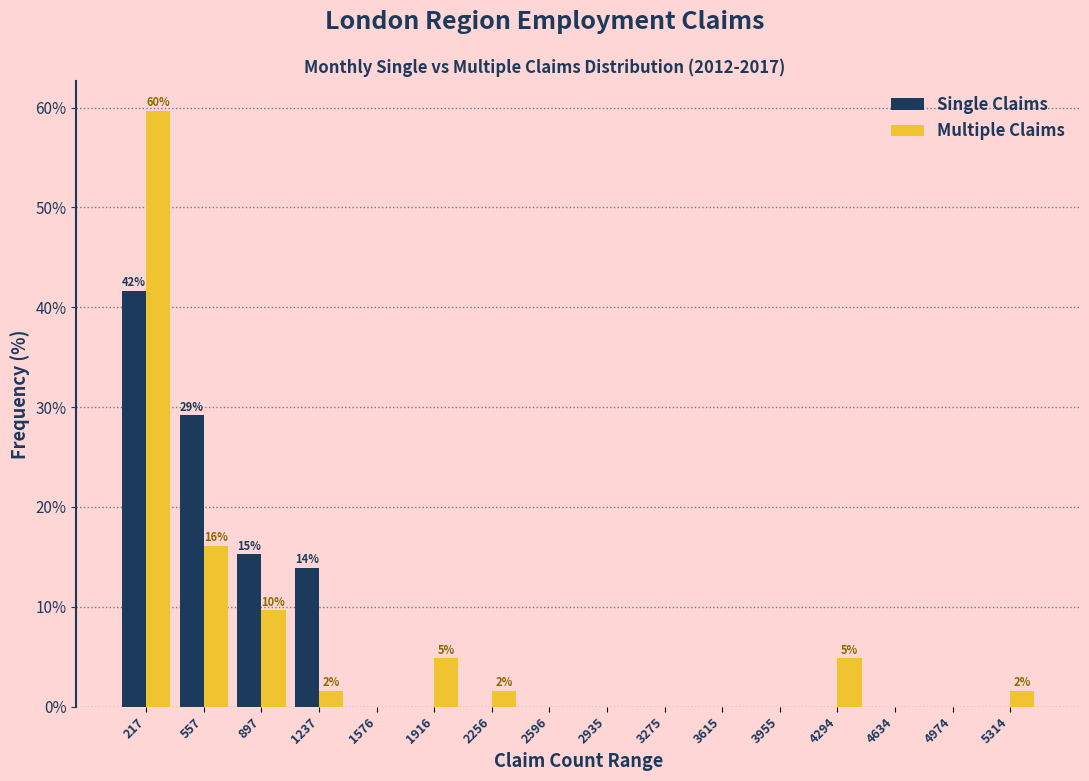

In the Single Claims series, which range on the x-axis has the tallest bar?

50 to 400